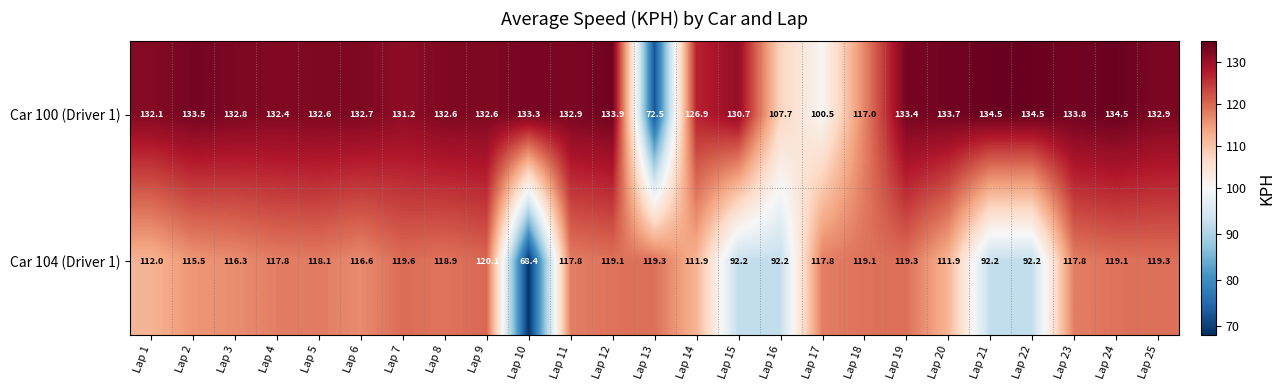

Rank the series by their maximum value, from lowest to highest.

Car 104 (Driver 1), Car 100 (Driver 1)